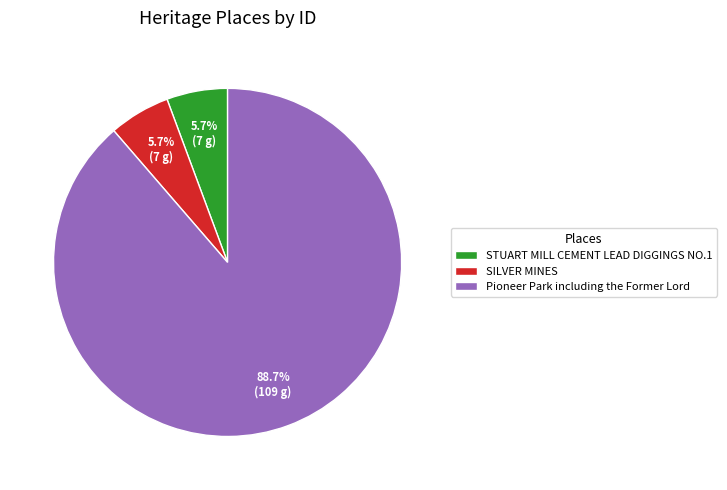

Which category accounts for the majority?

Pioneer Park including the Former Lord